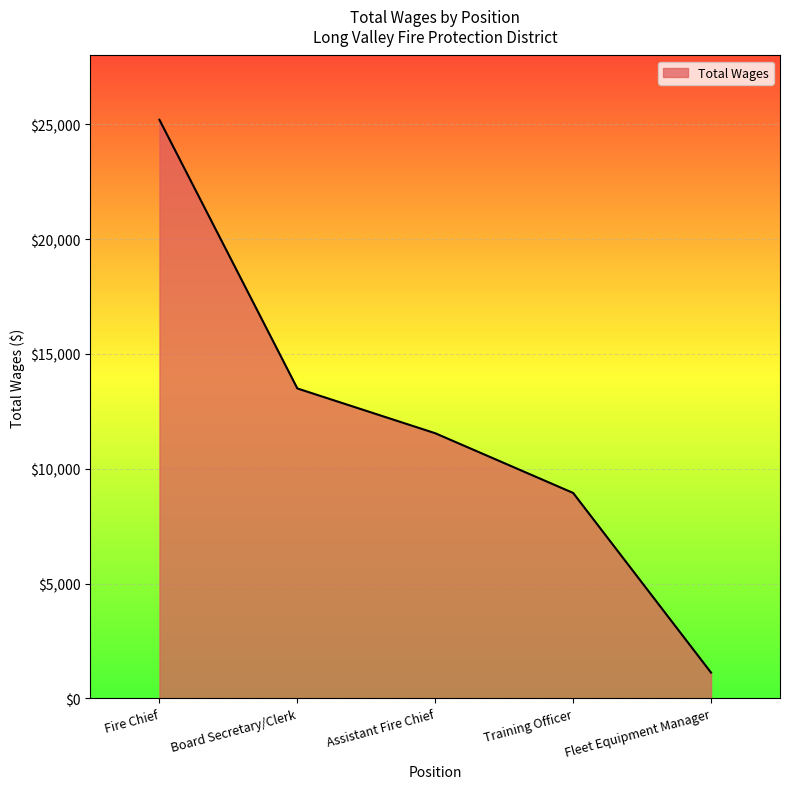

List the labels in order of value, largest first.

Fire Chief, Board Secretary/Clerk, Assistant Fire Chief, Training Officer, Fleet Equipment Manager